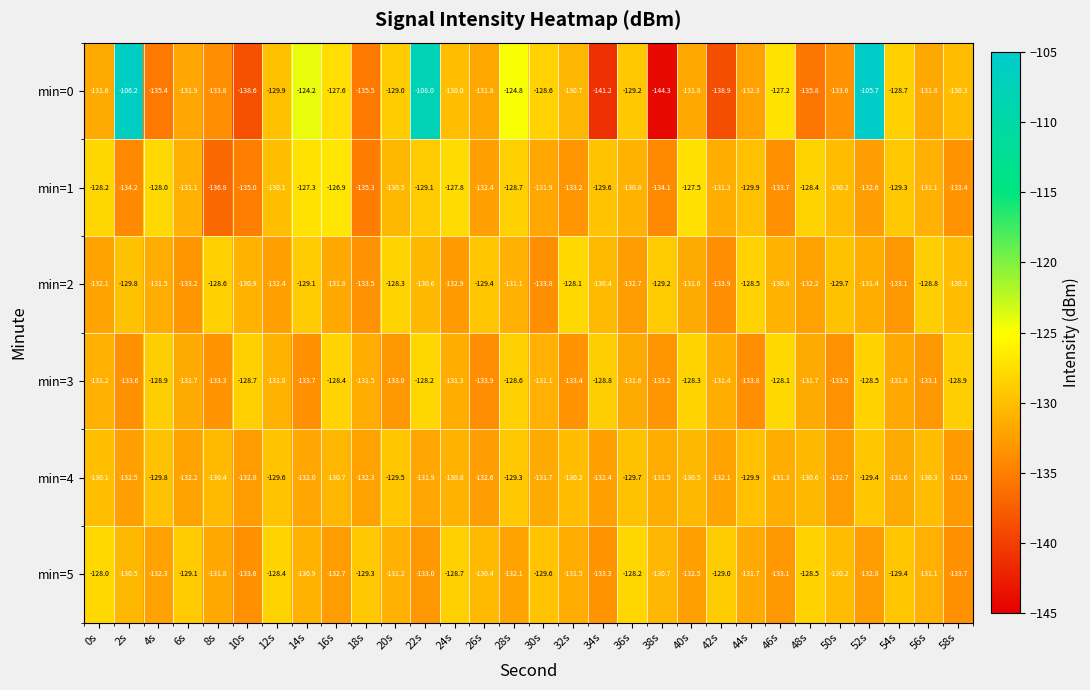

What is the difference between the min=4 values at 24s and 2s?

1.7